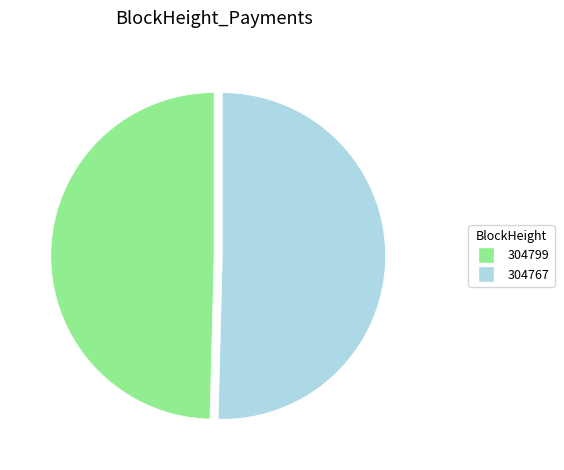

Do 304767 and 304799 together represent more than half of the pie?

Yes